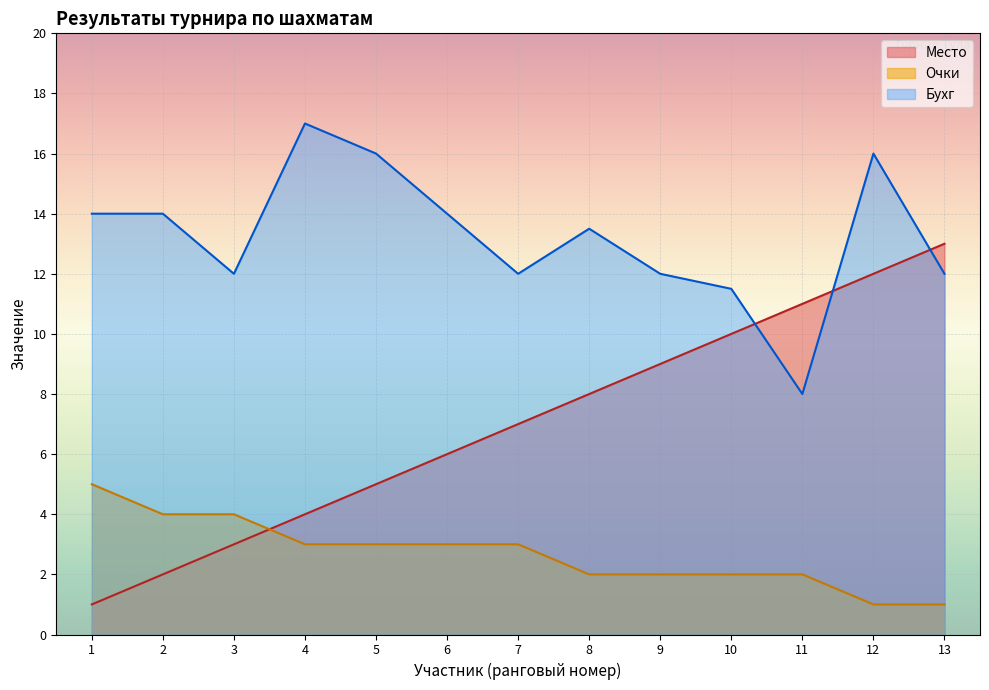

What is the difference between the highest and lowest values at 5?

13.0